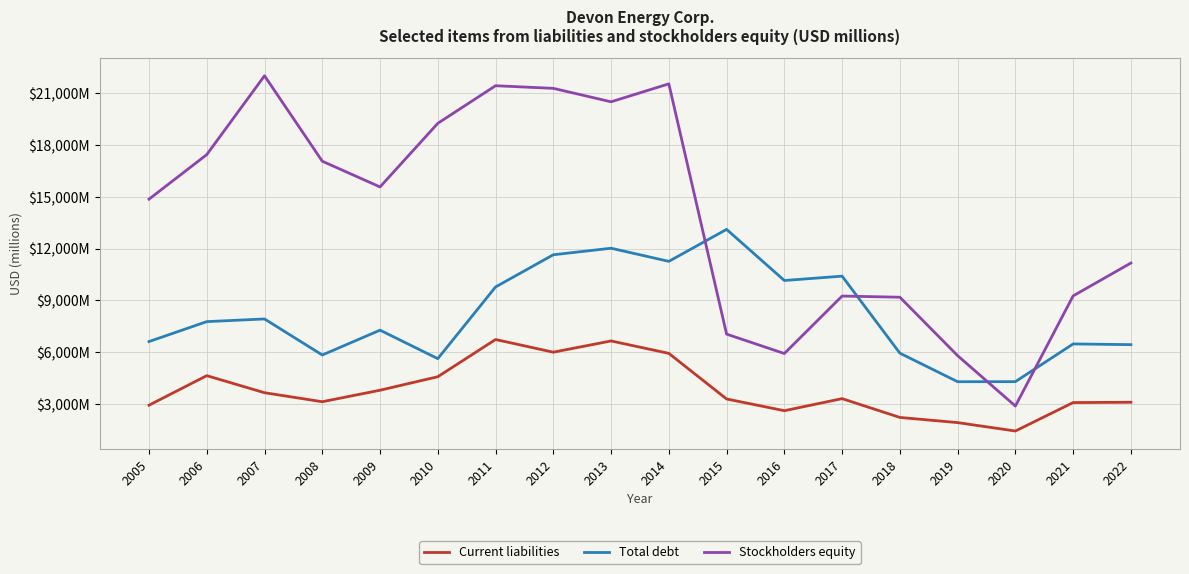

Is this an area chart (filled region under the line)?

No